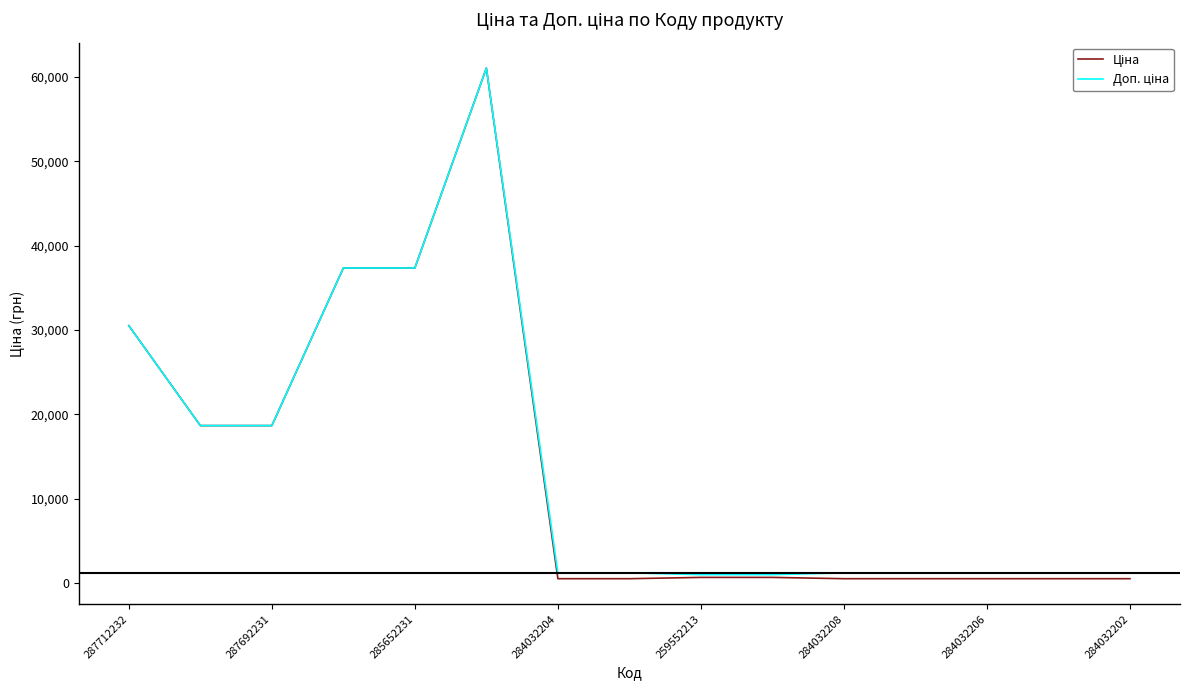

What is the greatest value displayed?

61024.7